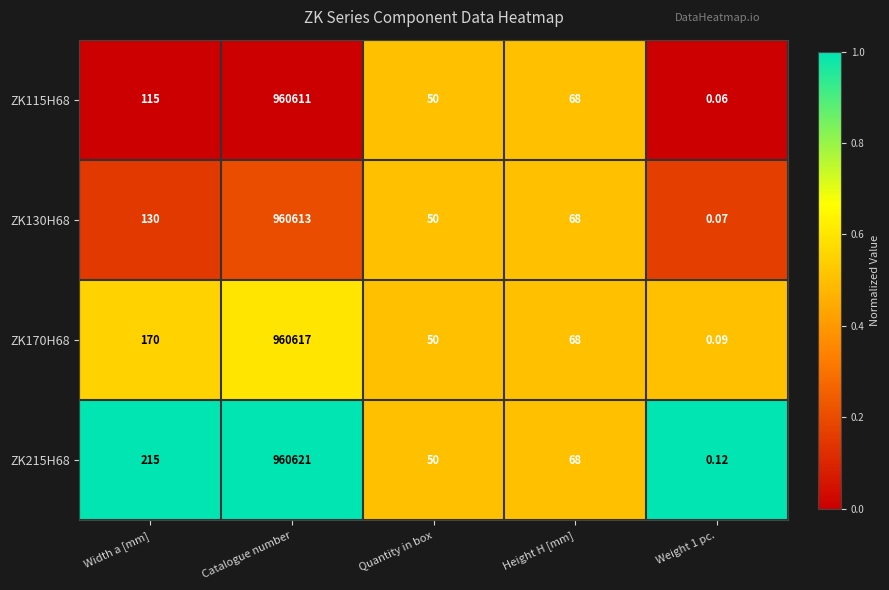

Count the number of data series in this chart.

4